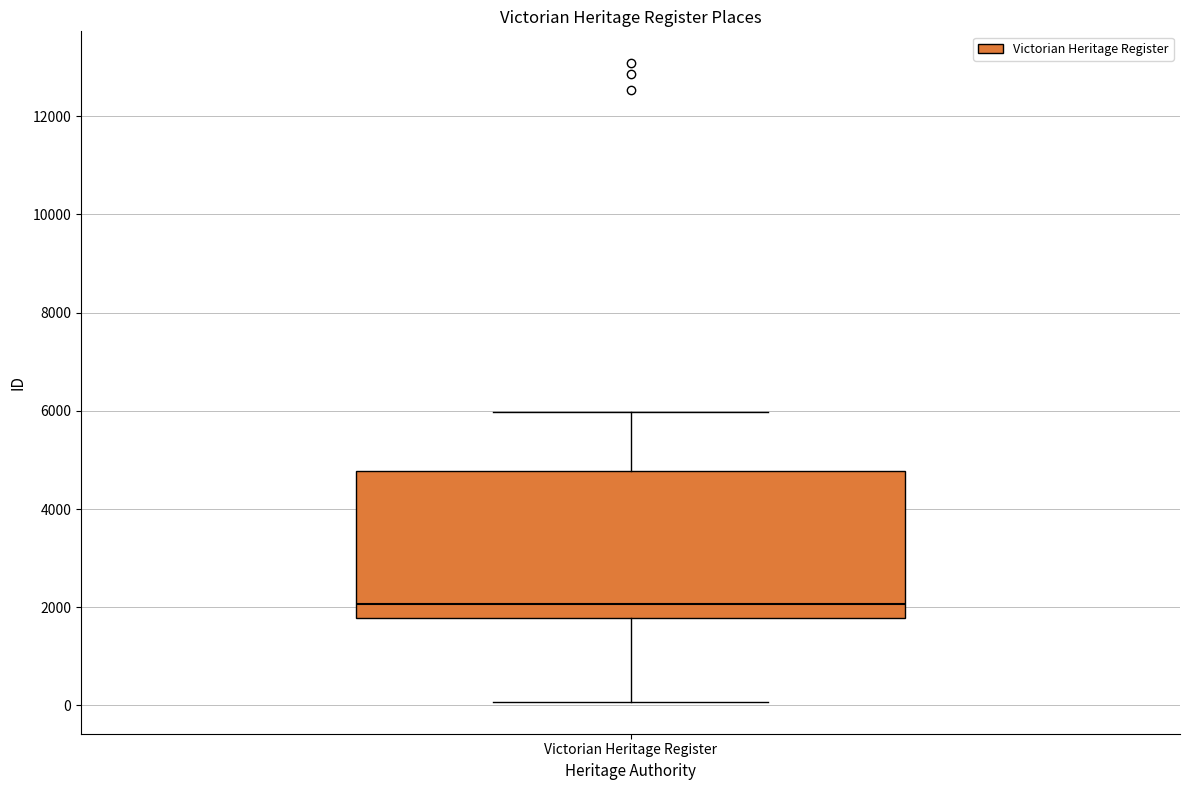

Where does the lower whisker of the box for Victorian Heritage Register end on the y-axis? The values are not printed on the chart, so give them approximately, as read against the axis.

0